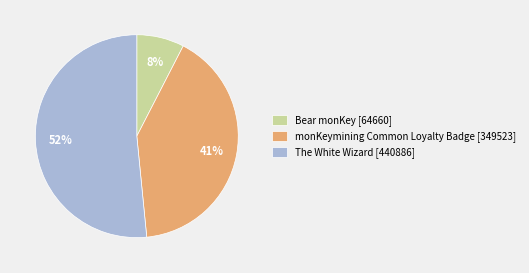

How many slices are in this pie chart?

3